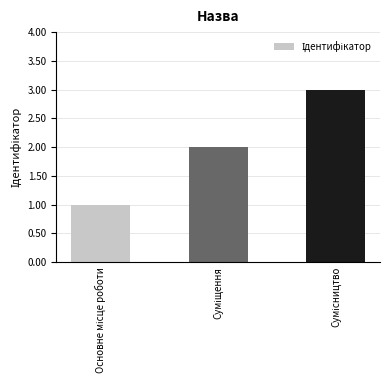

What is the minimum value shown in the chart?

1